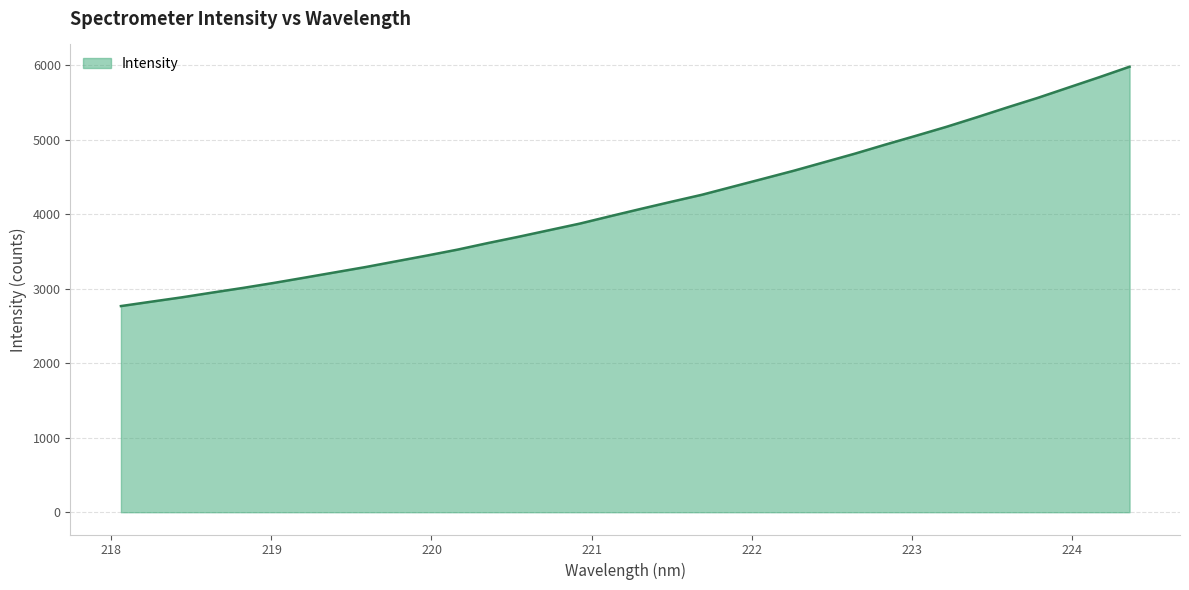

What is the greatest value displayed?

5977.2